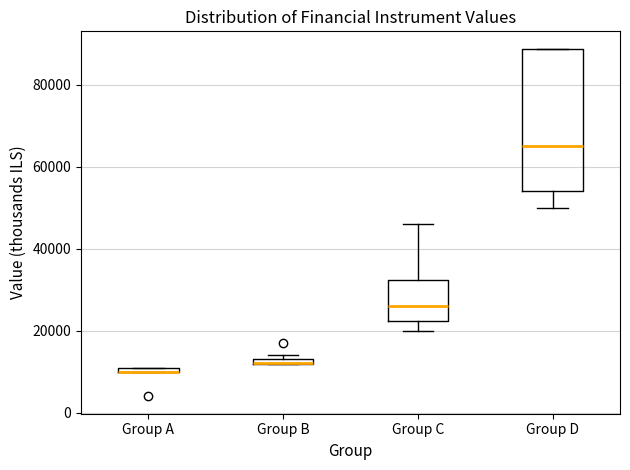

Where is the upper edge of the box for Group C on the y-axis? The values are not printed on the chart, so give them approximately, as read against the axis.

32000